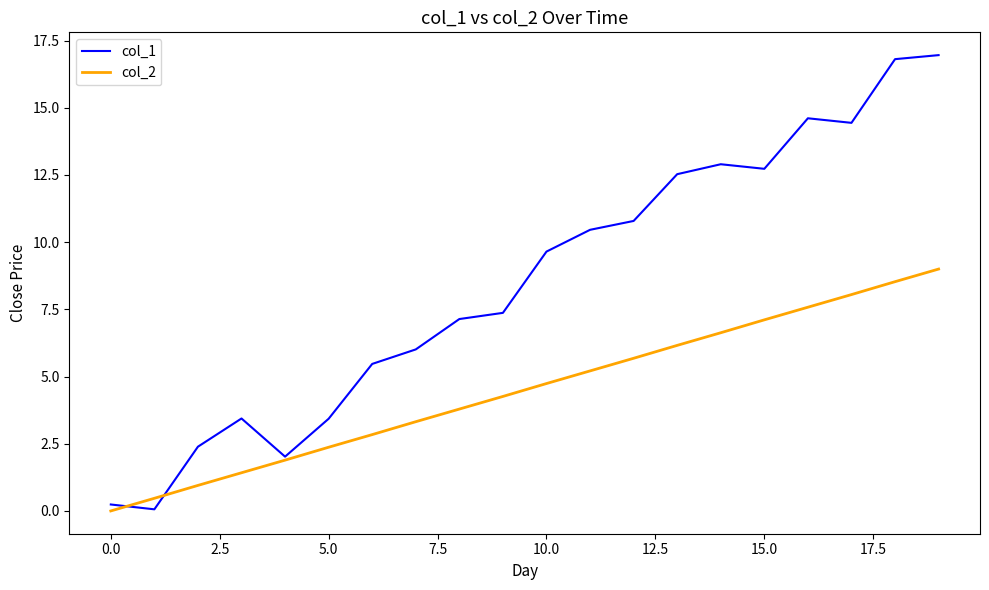

What are all the series names shown in the legend?

col_1, col_2